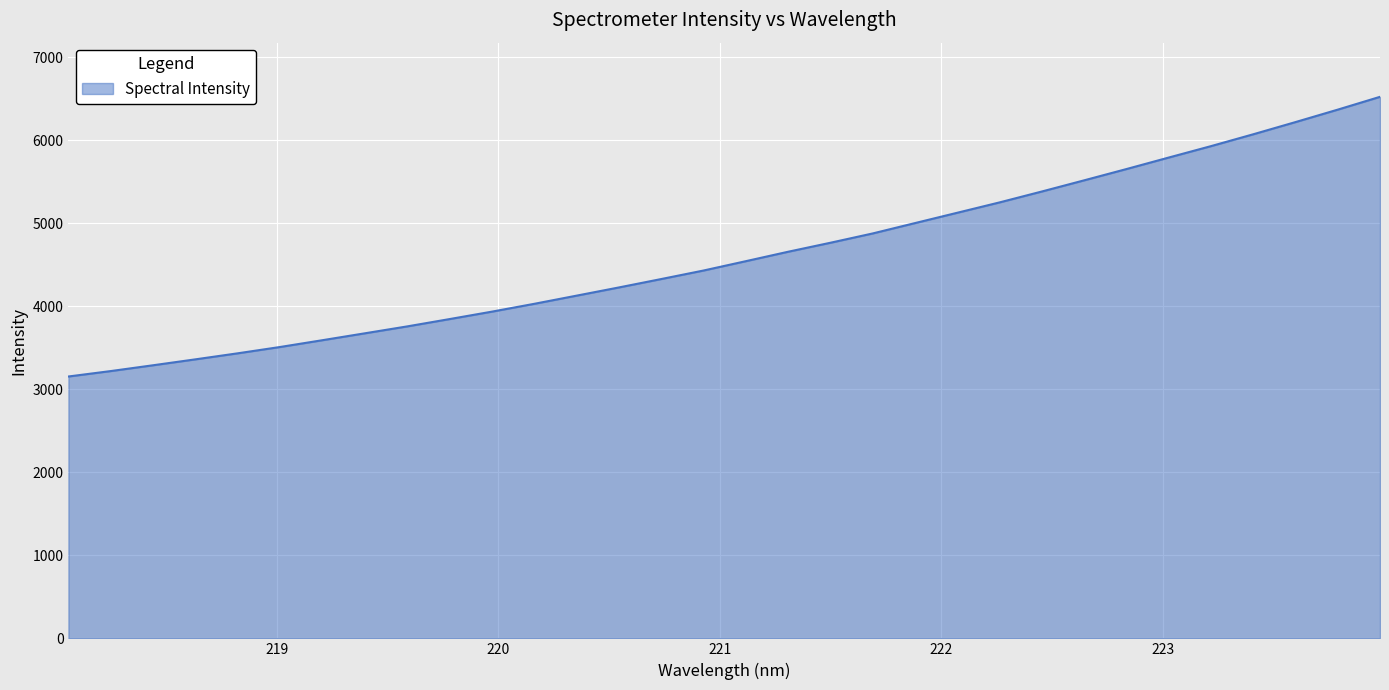

What is the minimum value shown in the chart?

3153.3